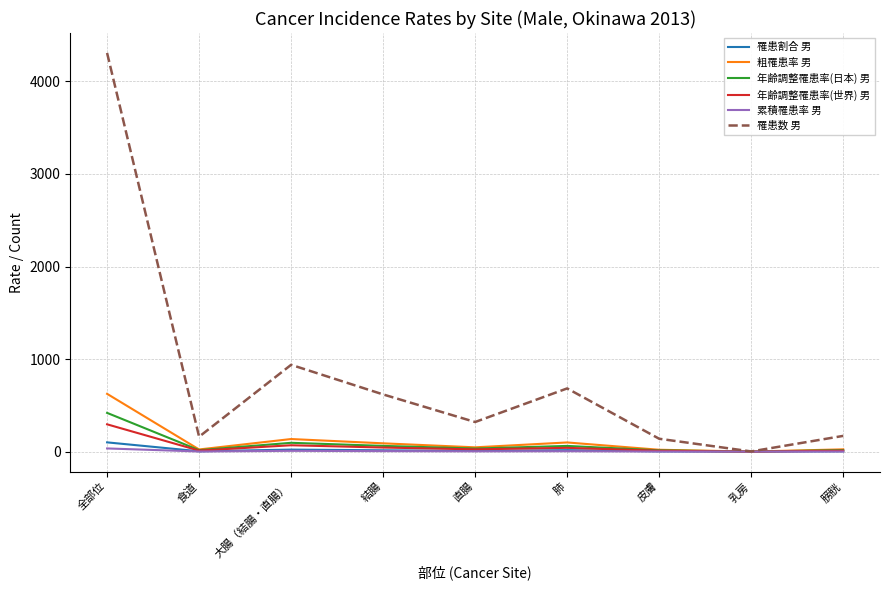

Which series has the largest total across all categories?

罹患数 男